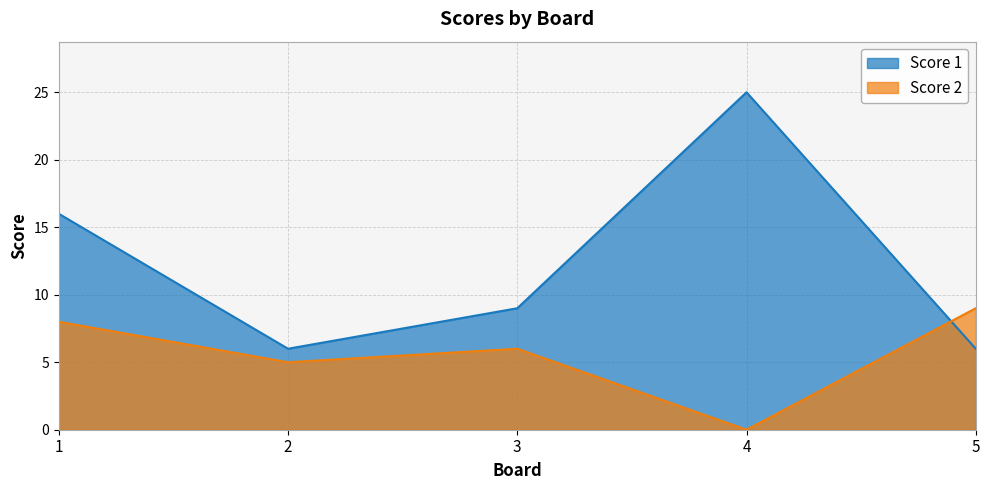

Which series ends up on top after the final intersection of Score 1 and Score 2?

Score 2